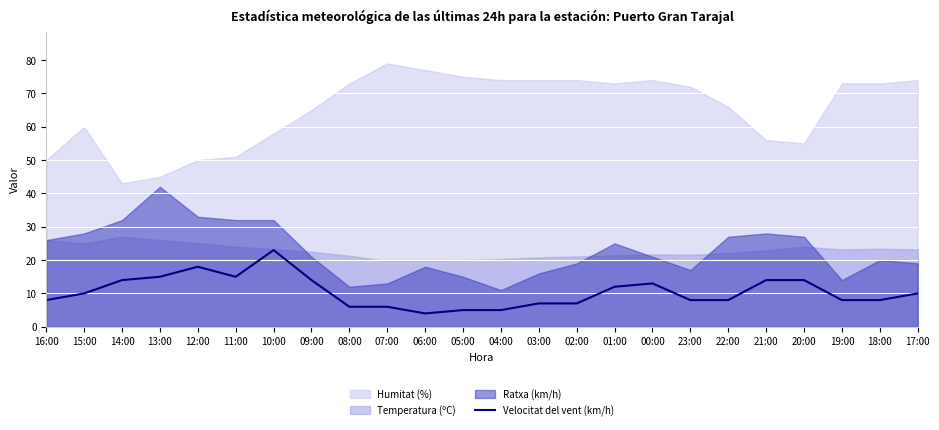

True or false: there are more than 0 points higher than both neighbors.

True